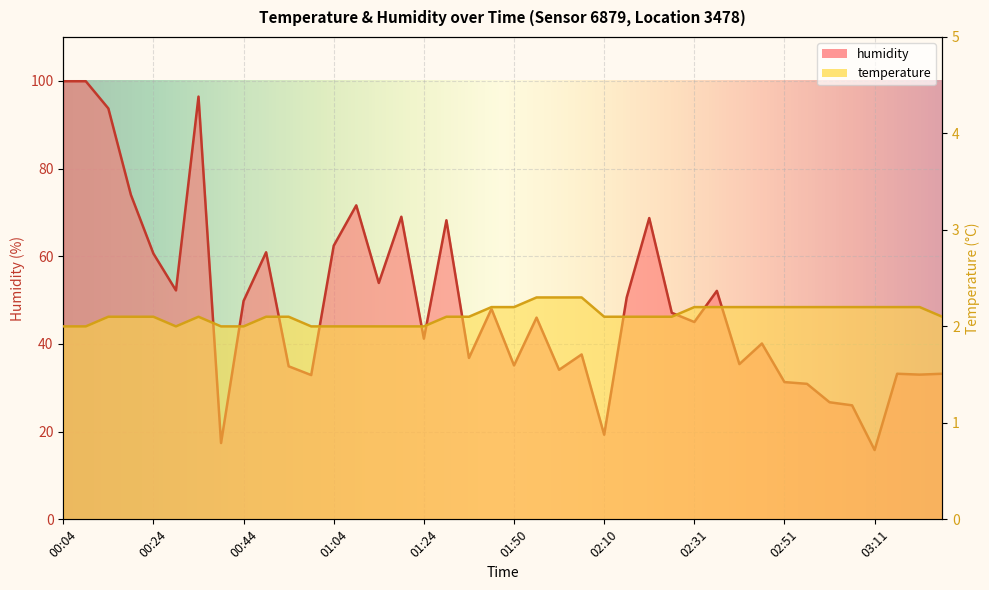

The value of temperature at 00:39 is 2.0. True or false?

True